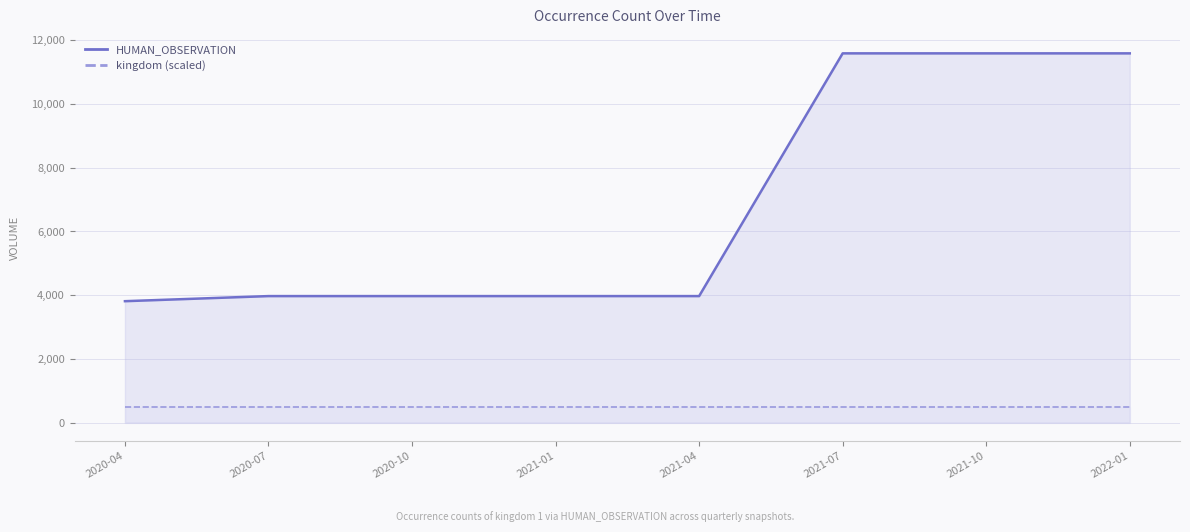

What is the label of the 5th point from the right?

2021-01